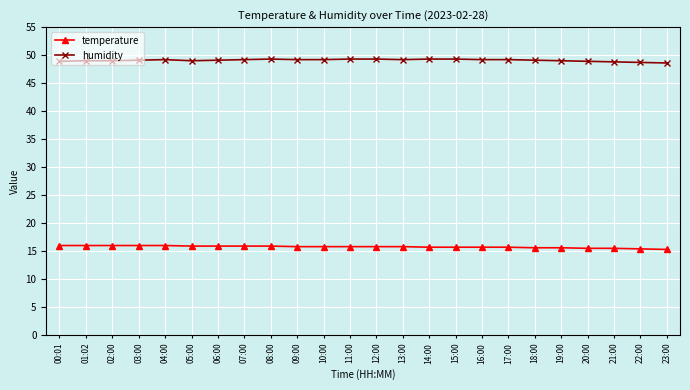

What is the label of the 23rd point from the right?

01:02